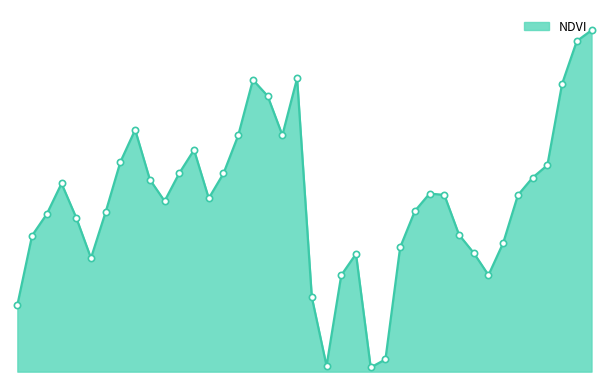

What is the smallest value displayed?

0.3